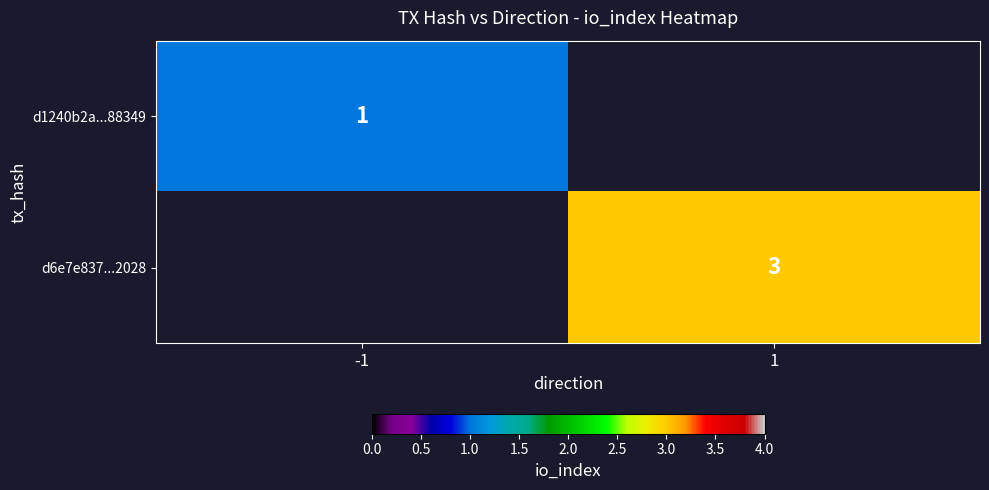

The value of d1240b2a...88349 at -1 is 2. True or false?

False